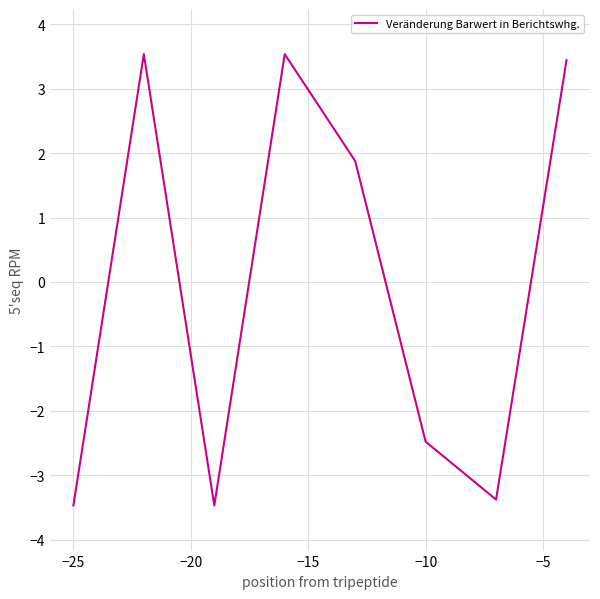

Reading left to right, extract all data points from this chart.

-3.5	3.5	-3.5	3.5	1.9	-2.5	-3.4	3.4